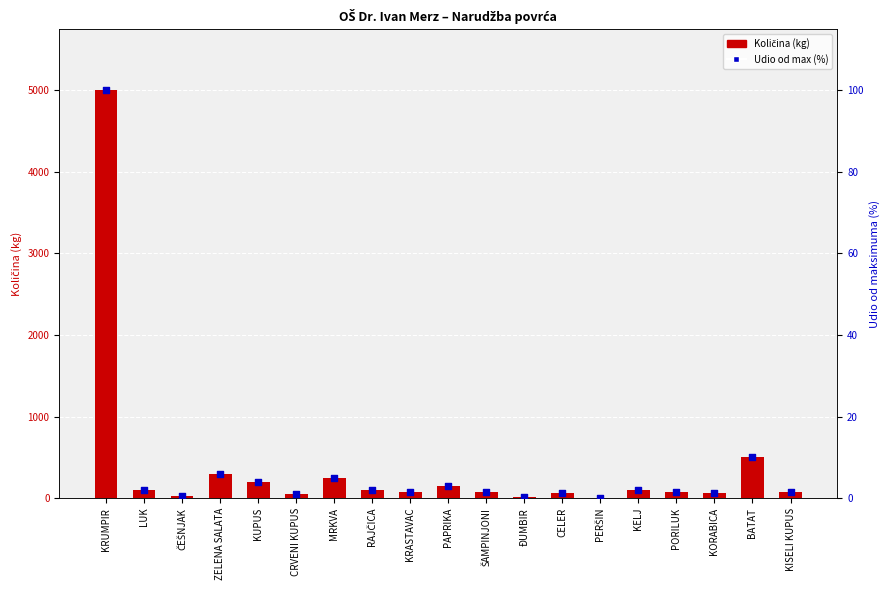

Which series contains the highest Y value?

Količina (kg)